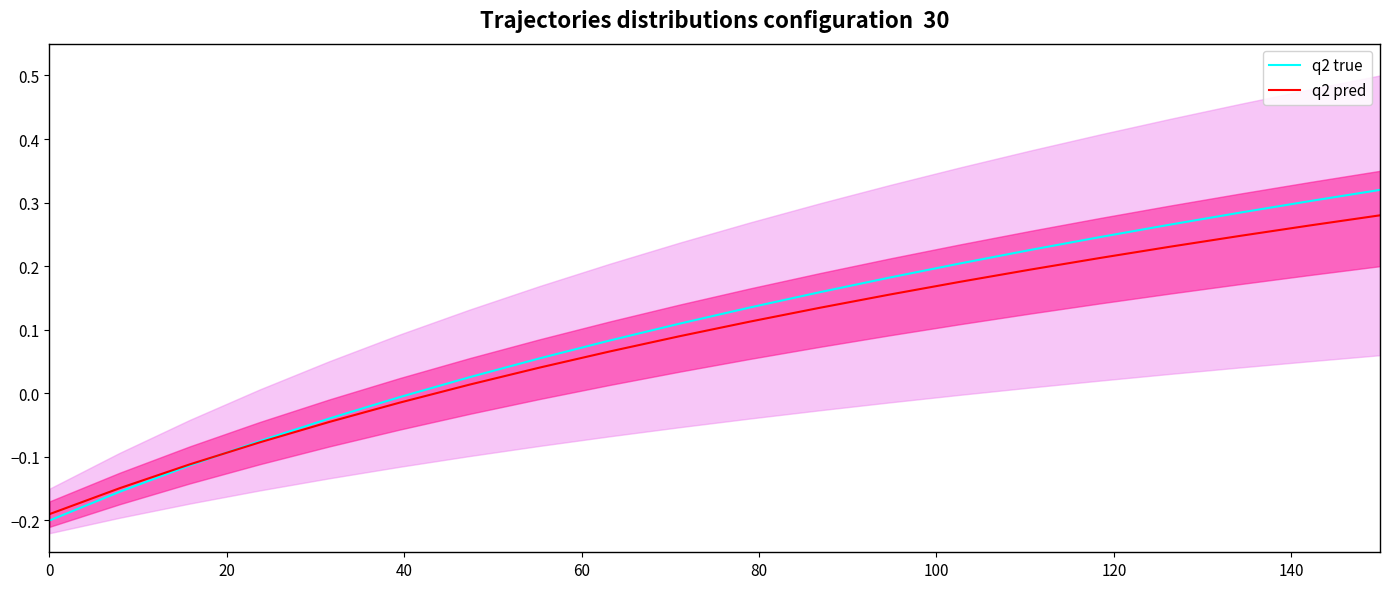

True or false: q2 true and q2 pred intersect in this chart.

True